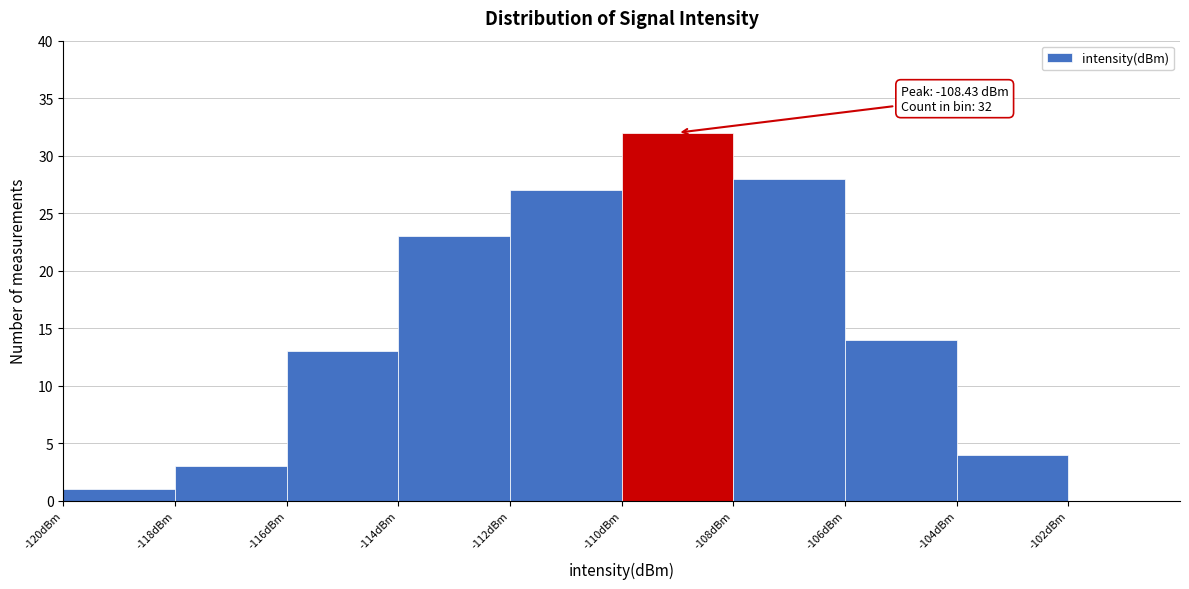

Which range on the x-axis has the tallest bar?

-110 to -108